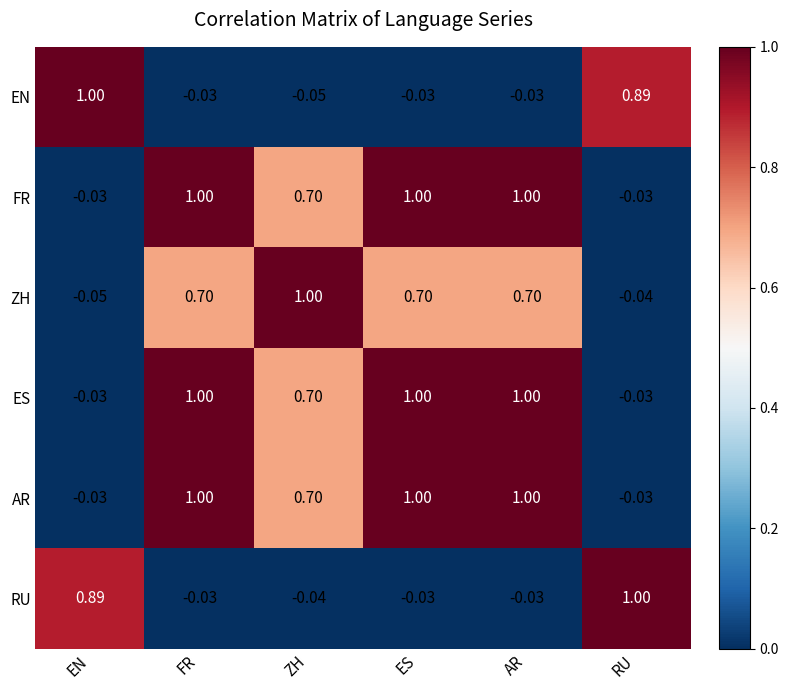

At which label does EN first exceed 0?

EN